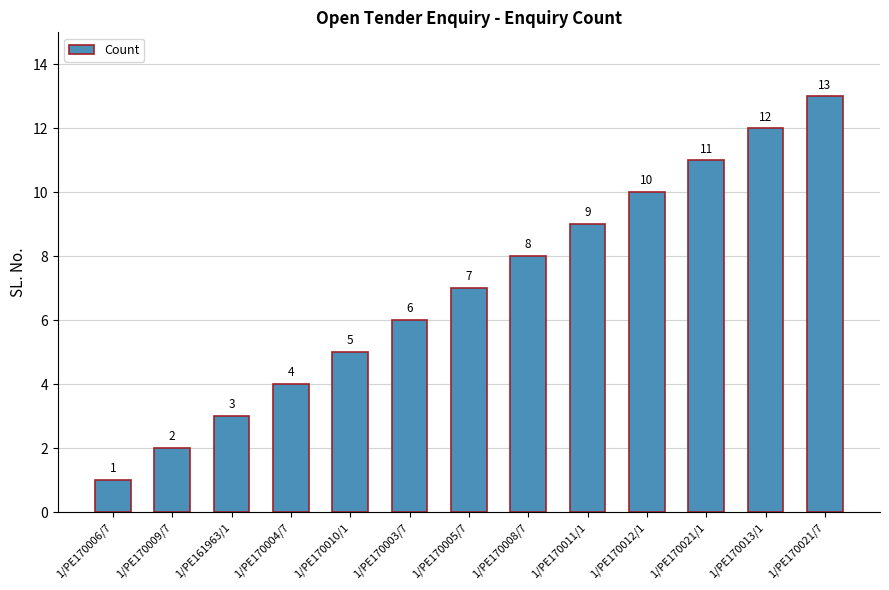

At which label is the value closest to 7?

1/PE170005/7